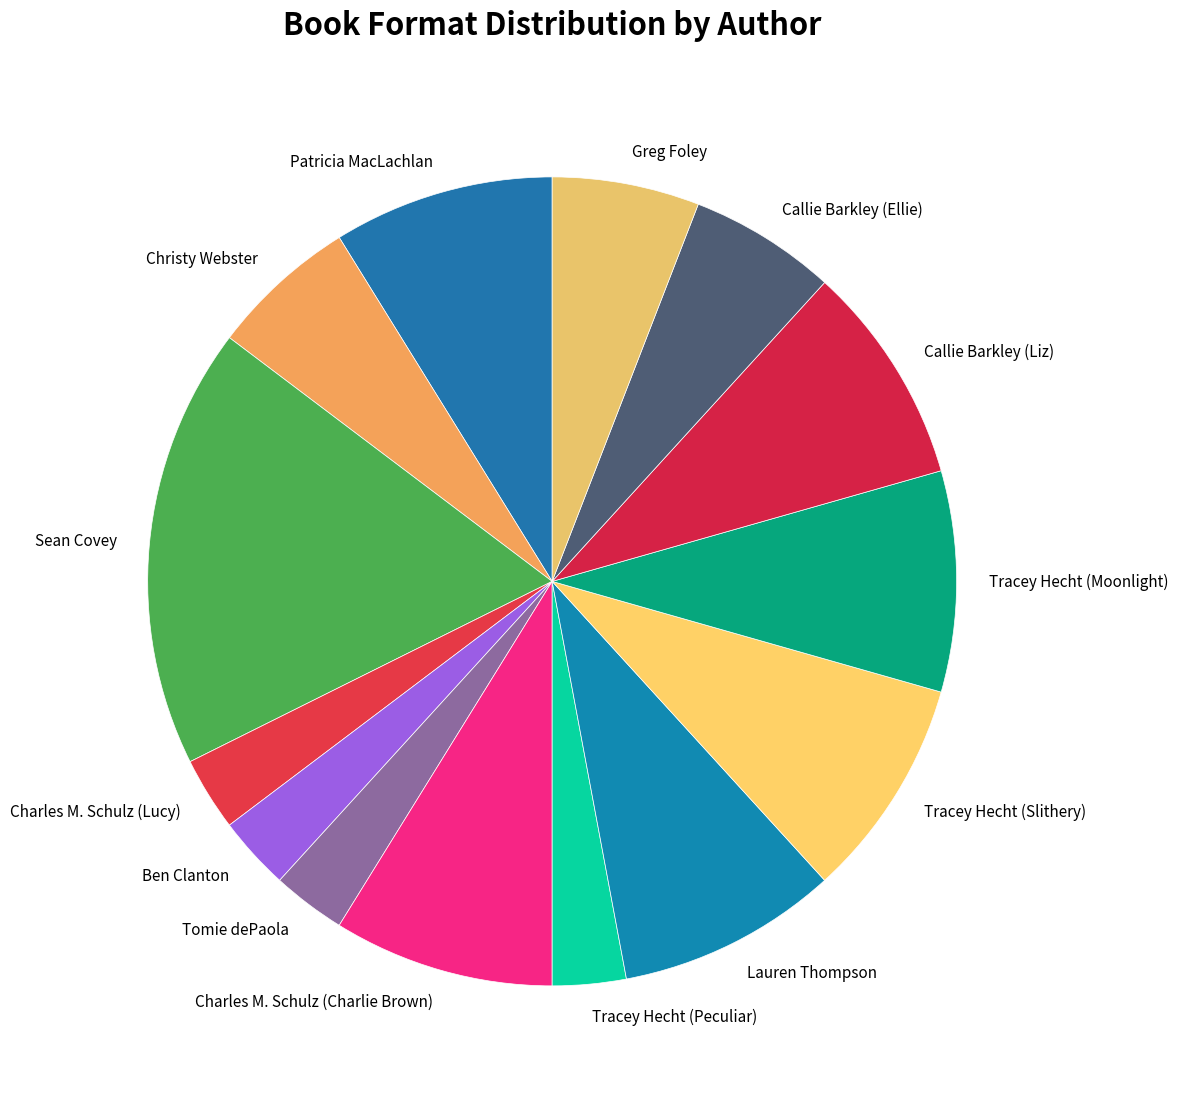

Do Charles M. Schulz (Lucy) and Patricia MacLachlan together represent more than half of the pie?

No